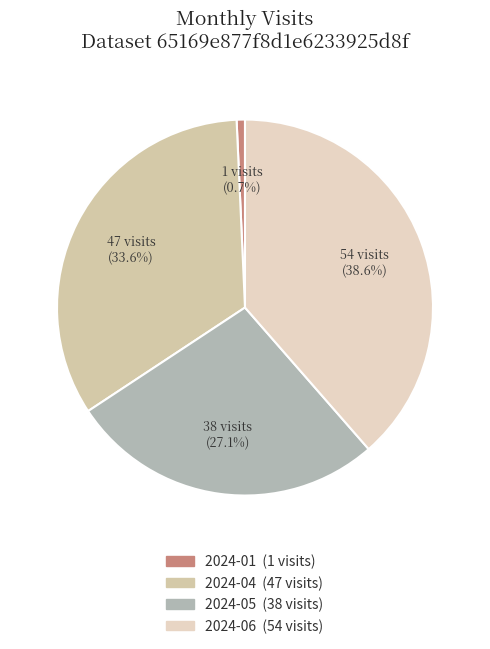

To the nearest percent, what percentage of the pie is 2024-04?

34%